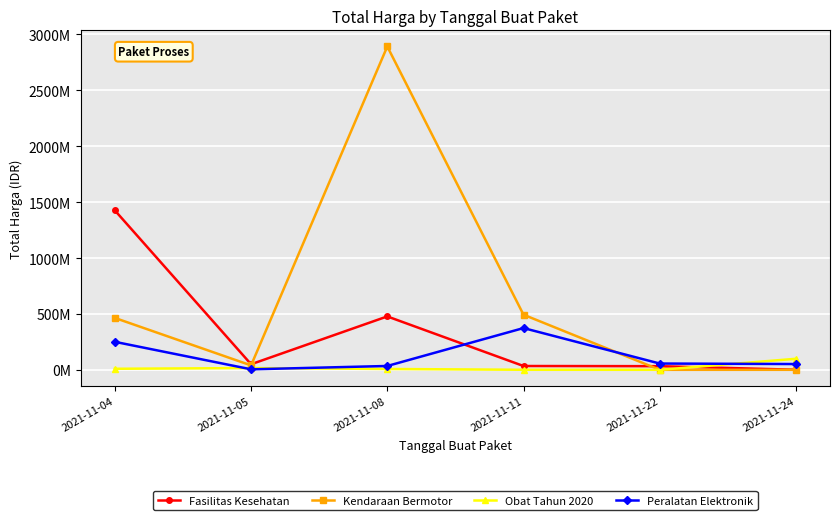

At which label does Obat Tahun 2020 reach its peak?

2021-11-24